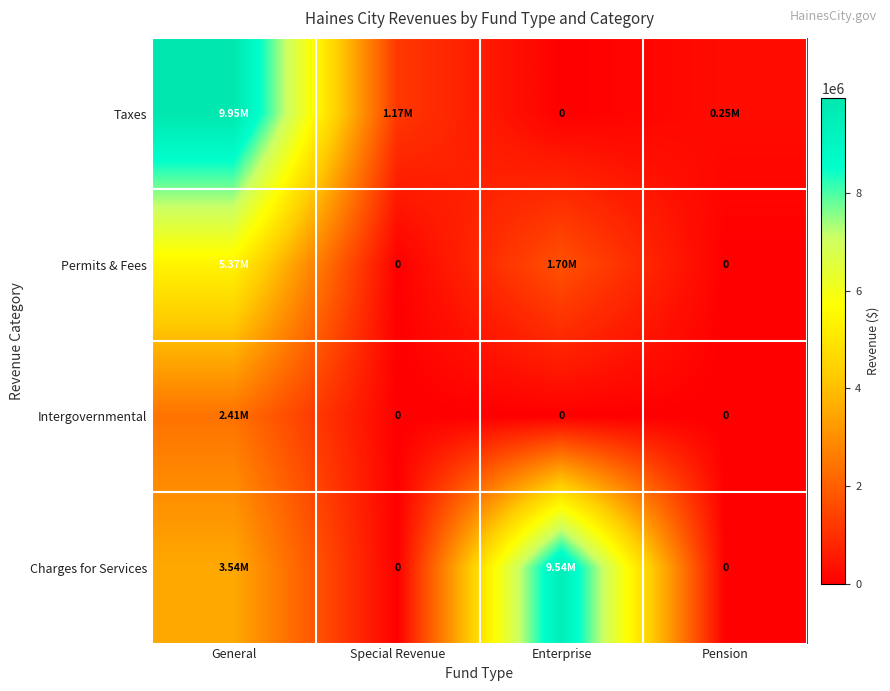

At Pension, list the series in order from smallest to largest.

Permits & Fees, Intergovernmental, Charges for Services, Taxes